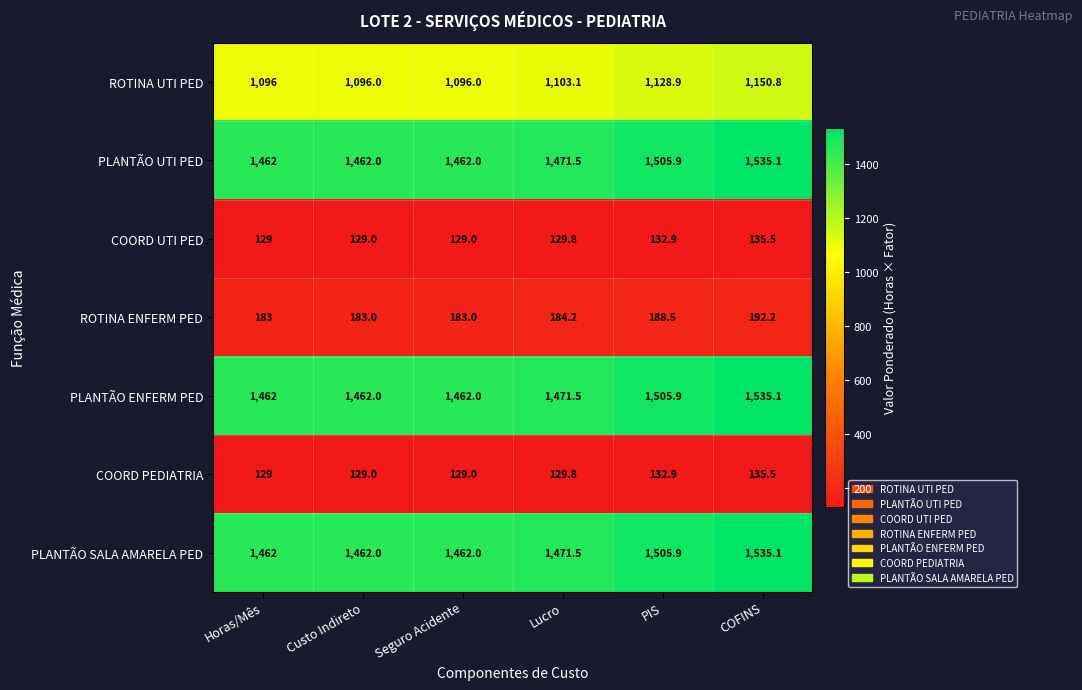

What is the sum of all PLANTÃO SALA AMARELA PED values?

8898.5